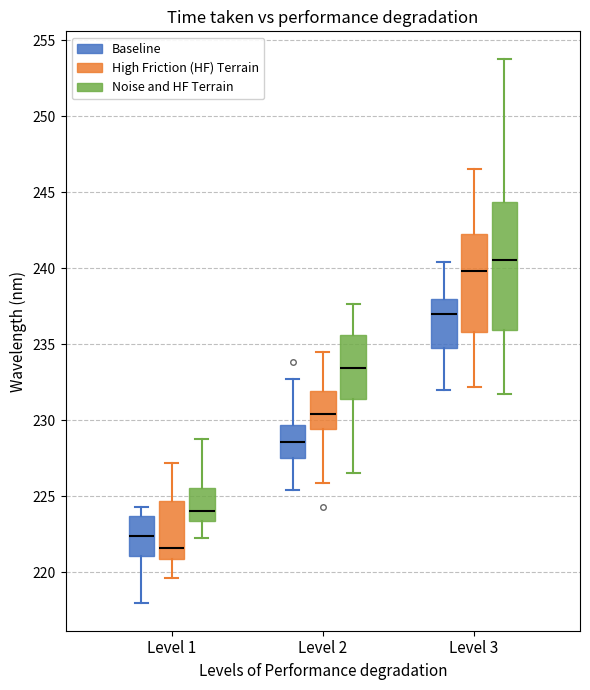

Which box has the lowest median line?

Level 1 (High Friction (HF) Terrain)